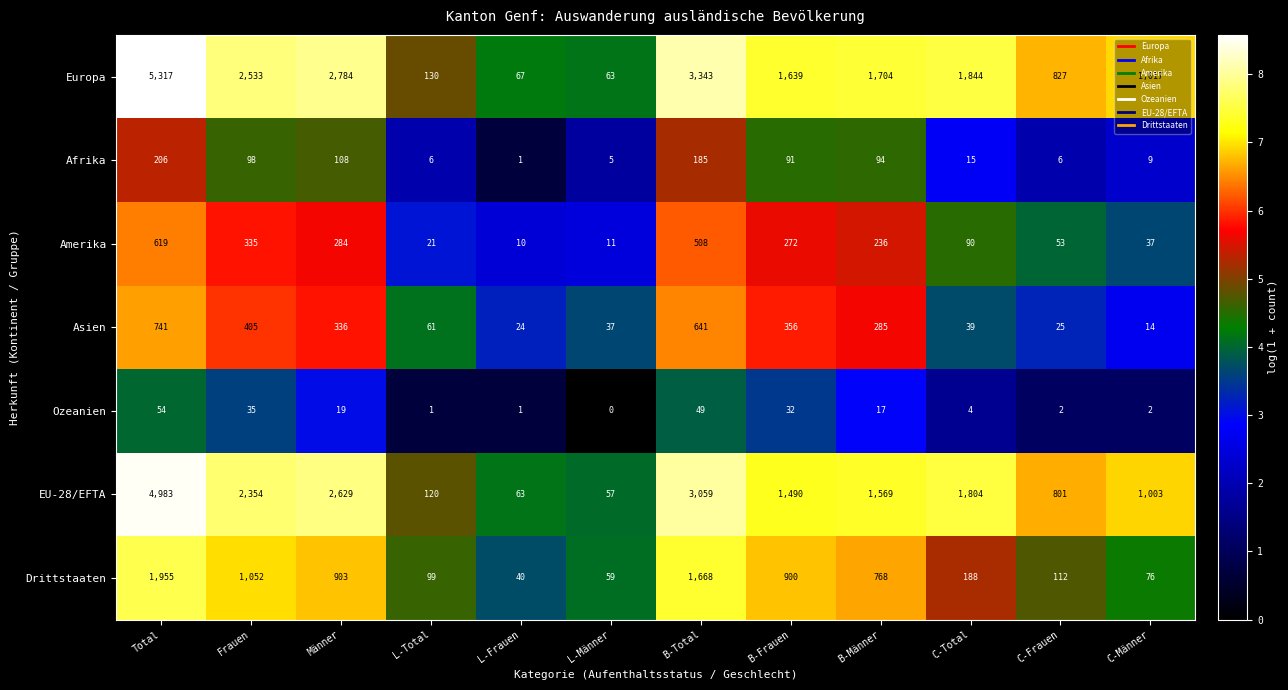

How many categories are shown in the chart?

12